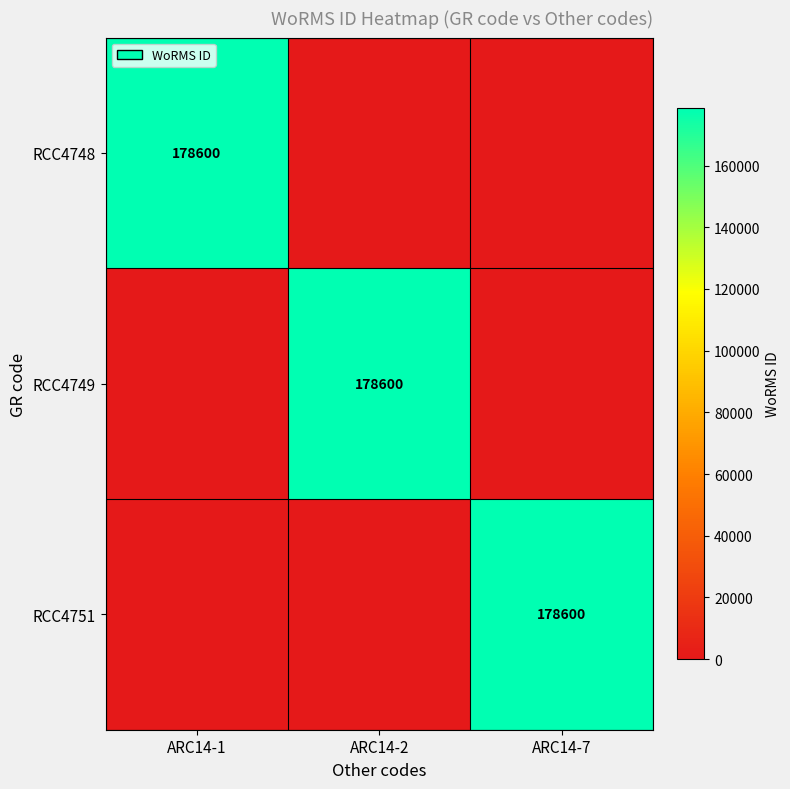

What is the total value across all series at ARC14-1?

178600